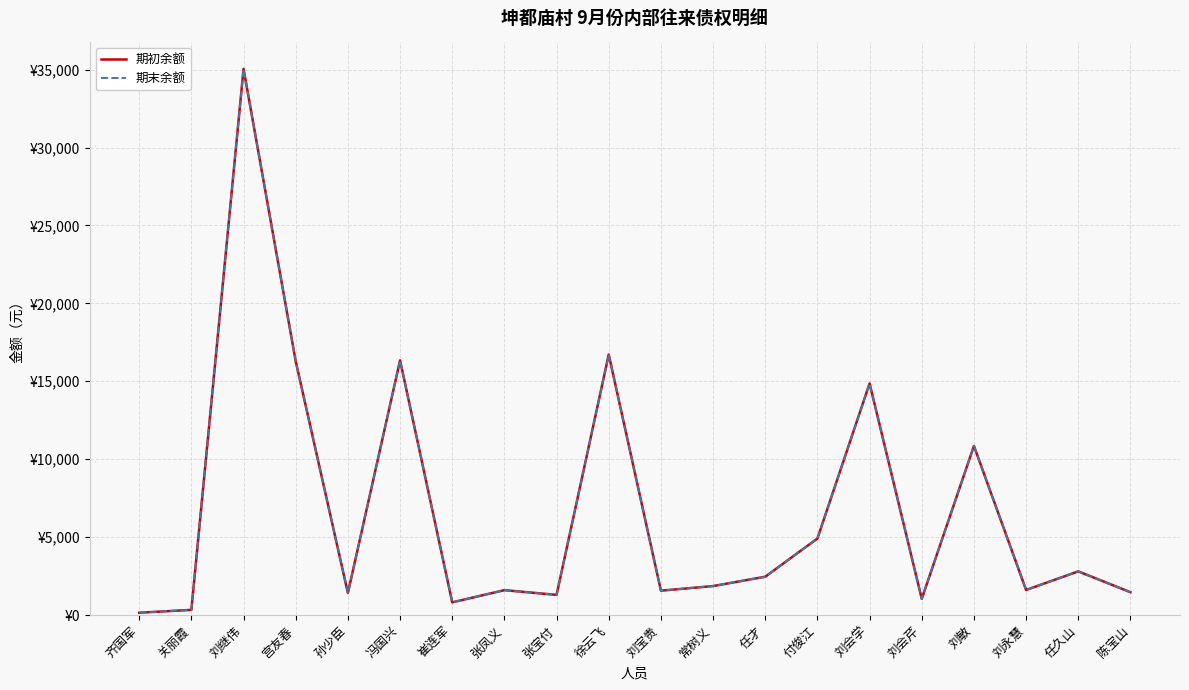

Does the chart have visible grid lines?

Yes